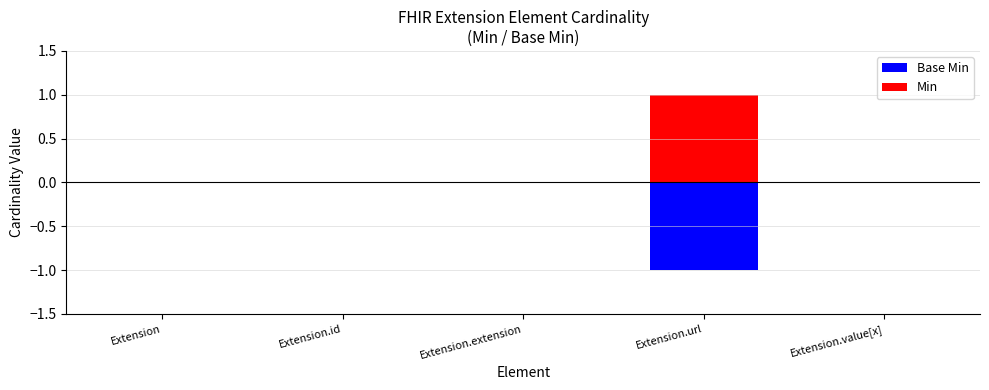

The Base Min series shows 0 at Extension. True or false?

False